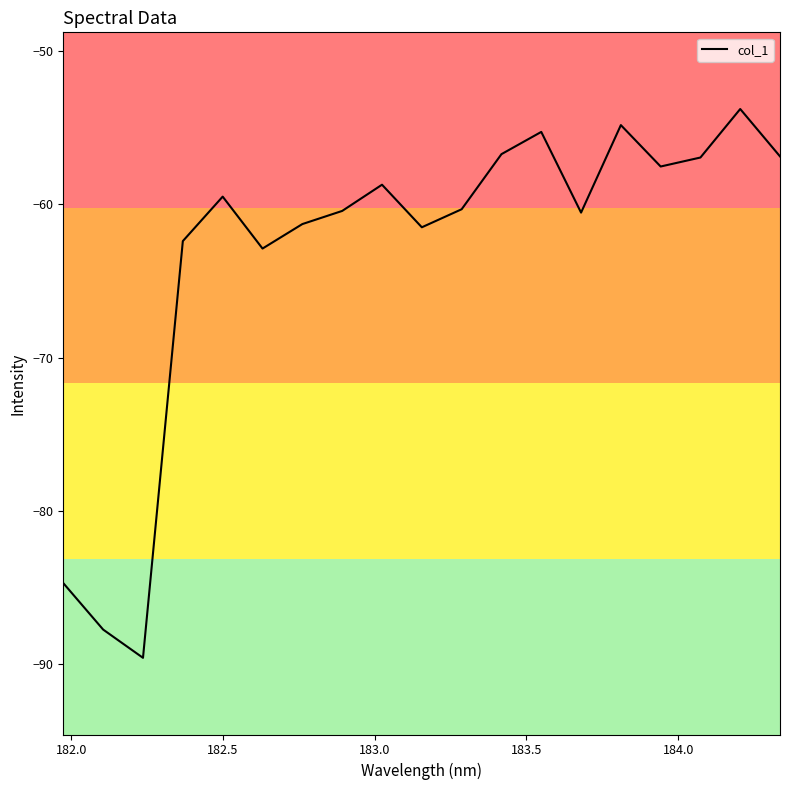

How many values are below -60?

10